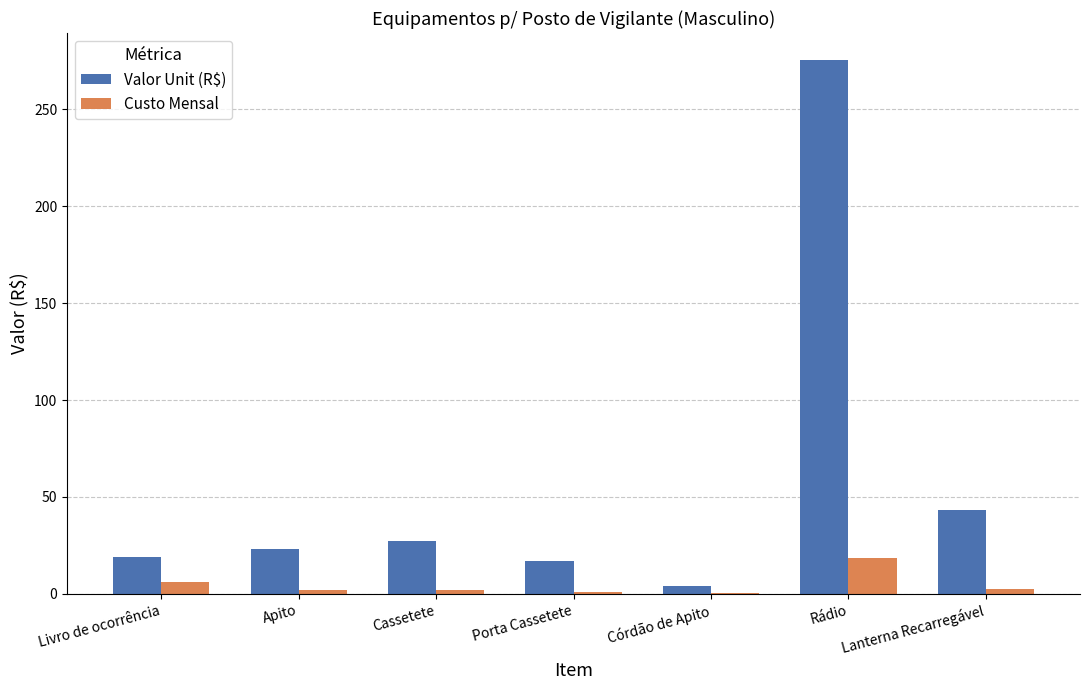

What is the difference between the Valor Unit (R$) values at Córdão de Apito and Cassetete?

23.1